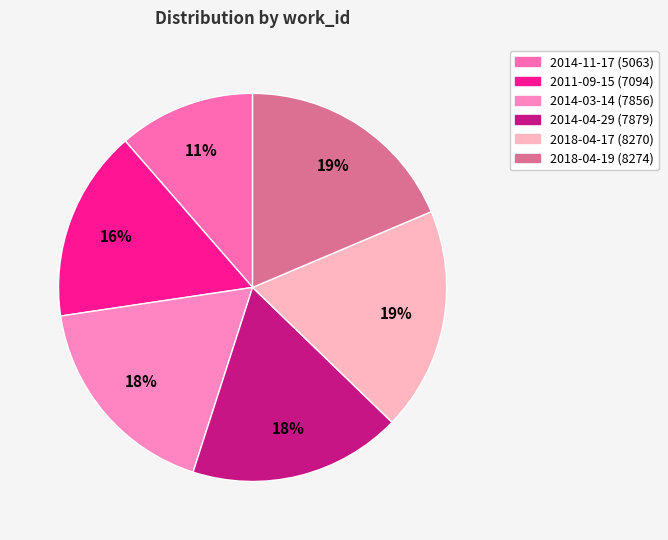

Is there a majority slice in this chart?

No